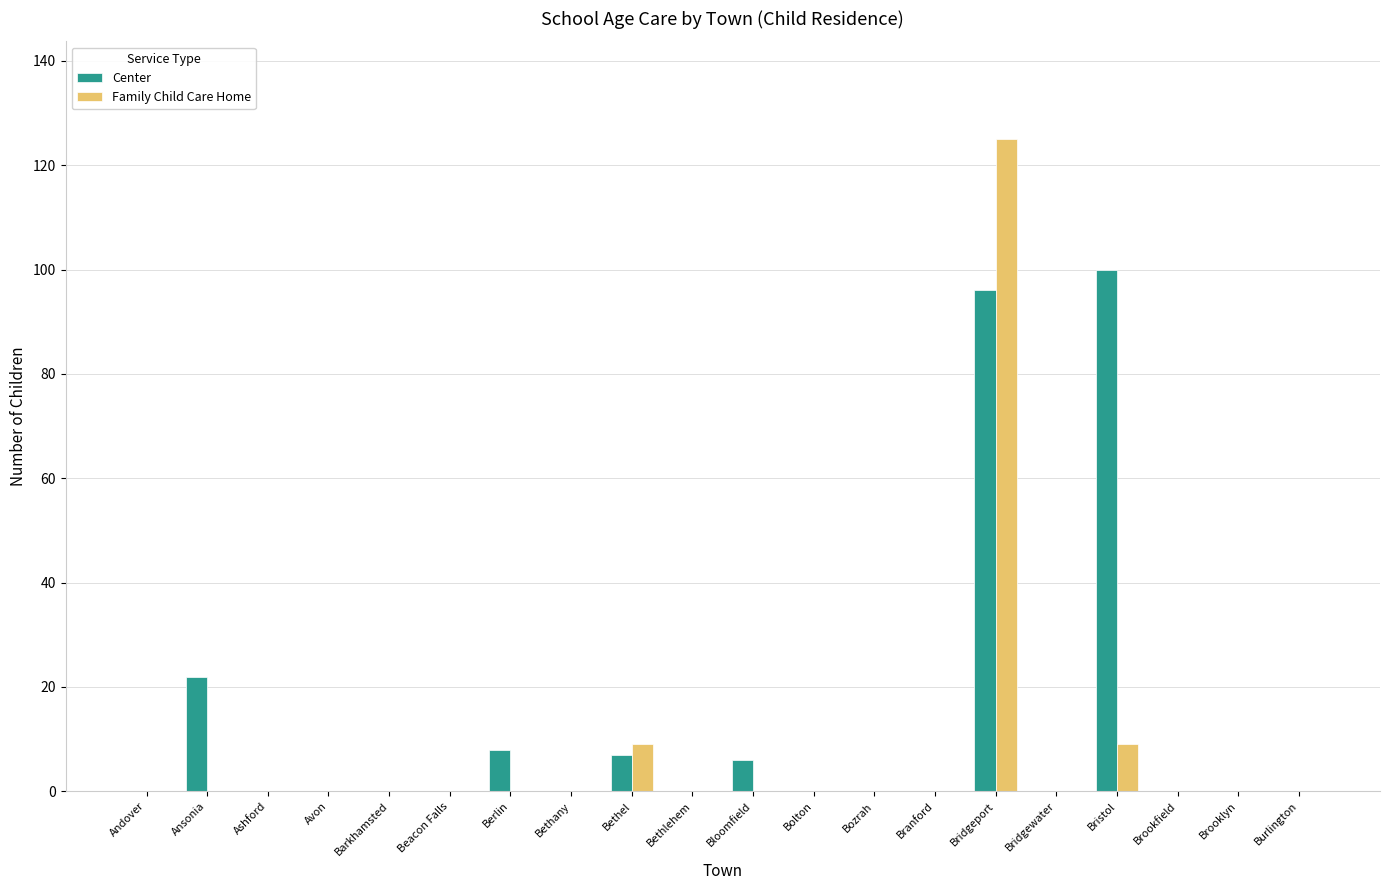

Which series changed the most between Ashford and Bethel?

Family Child Care Home